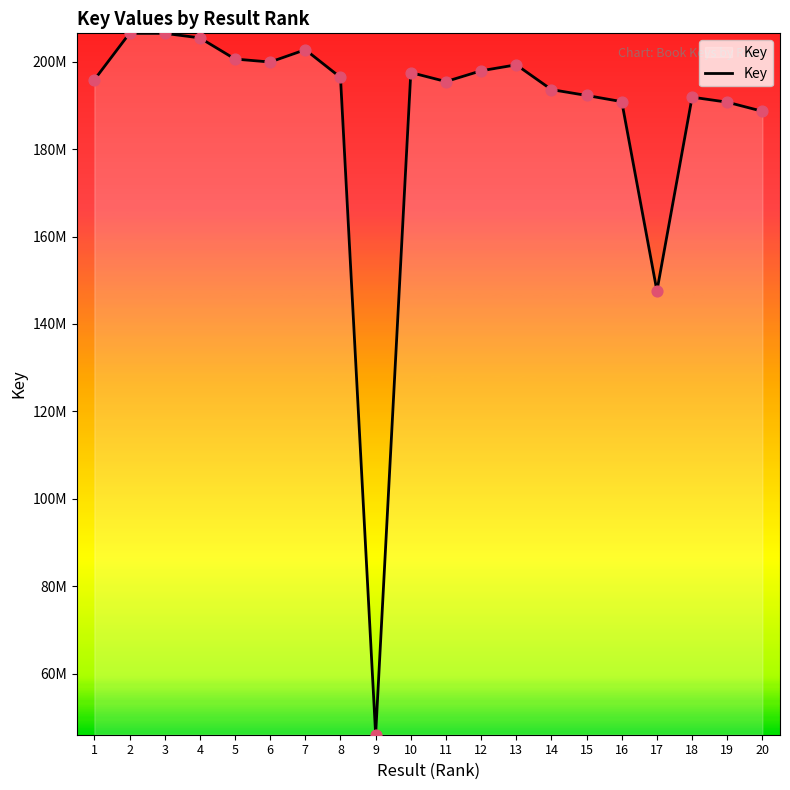

What is the change in value from 12 to 14?

-4303786